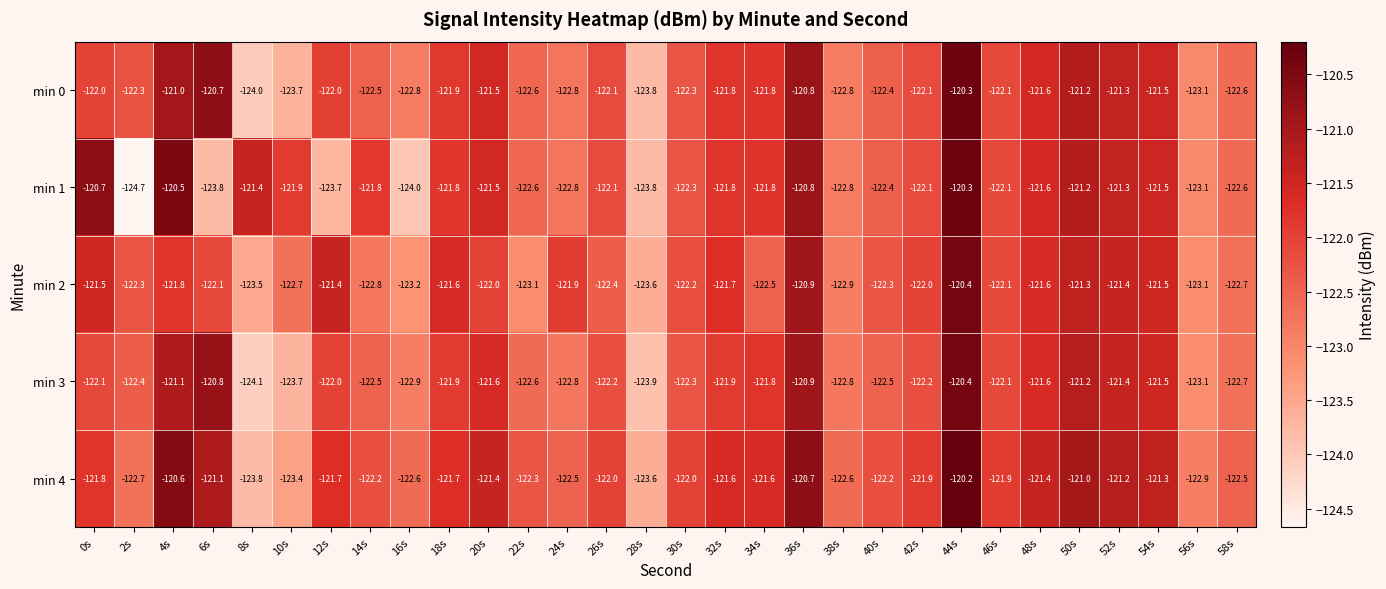

What is the sum of all min 1 values?

-3664.8